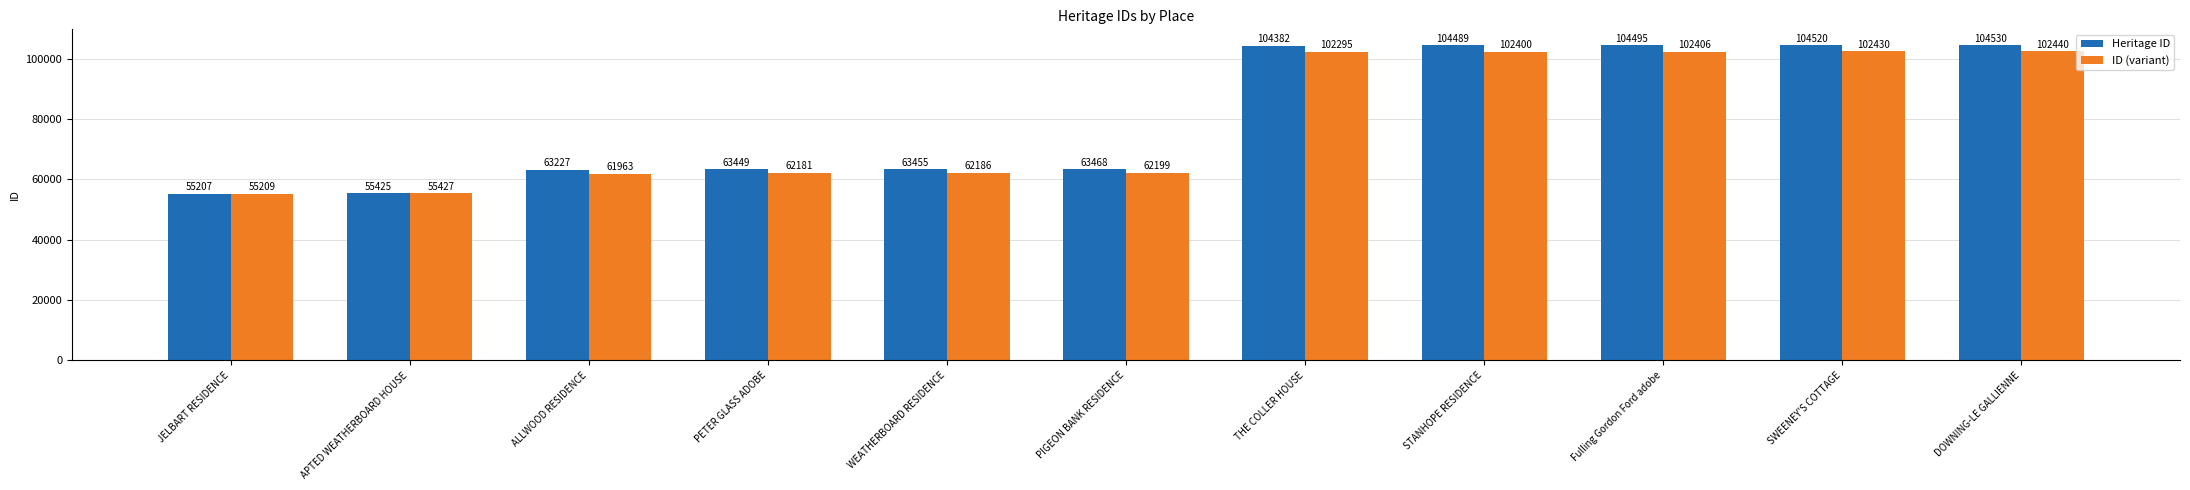

Rank the series by their maximum value, from highest to lowest.

Heritage ID, ID (variant)